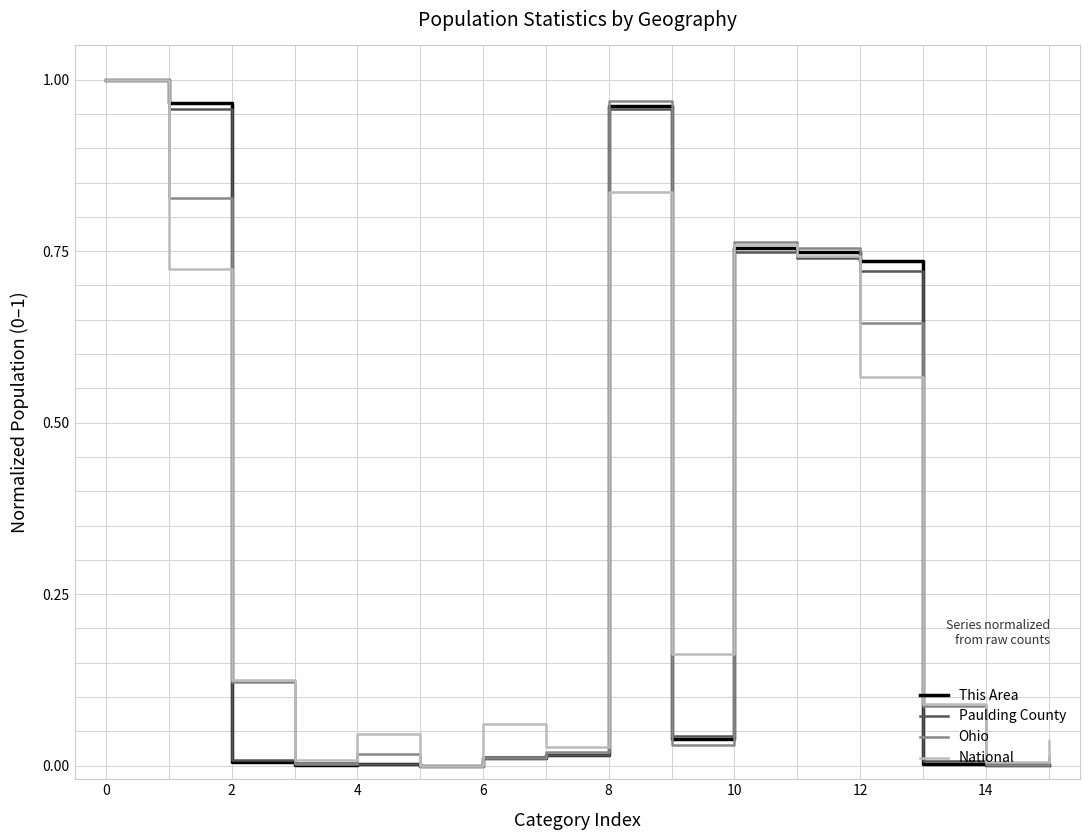

Reading left to right, list all the values displayed in this chart.

This Area: 1.0	1.0	0.0	0.0	0.0	0.0	0.0	0.0	1.0	0.0	0.8	0.7	0.7	0.0	0.0	0.0
Paulding County: 1.0	1.0	0.0	0.0	0.0	0.0	0.0	0.0	1.0	0.0	0.7	0.7	0.7	0.0	0.0	0.0
Ohio: 1.0	0.8	0.1	0.0	0.0	0.0	0.0	0.0	1.0	0.0	0.8	0.8	0.6	0.1	0.0	0.0
National: 1.0	0.7	0.1	0.0	0.0	0.0	0.1	0.0	0.8	0.2	0.8	0.7	0.6	0.1	0.0	0.0